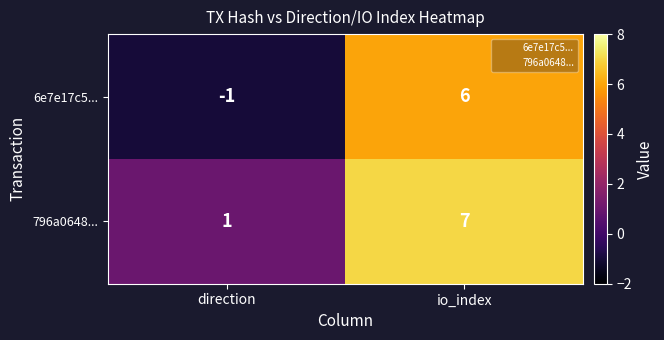

What is the sum of the 796a0648... values at io_index and direction?

8